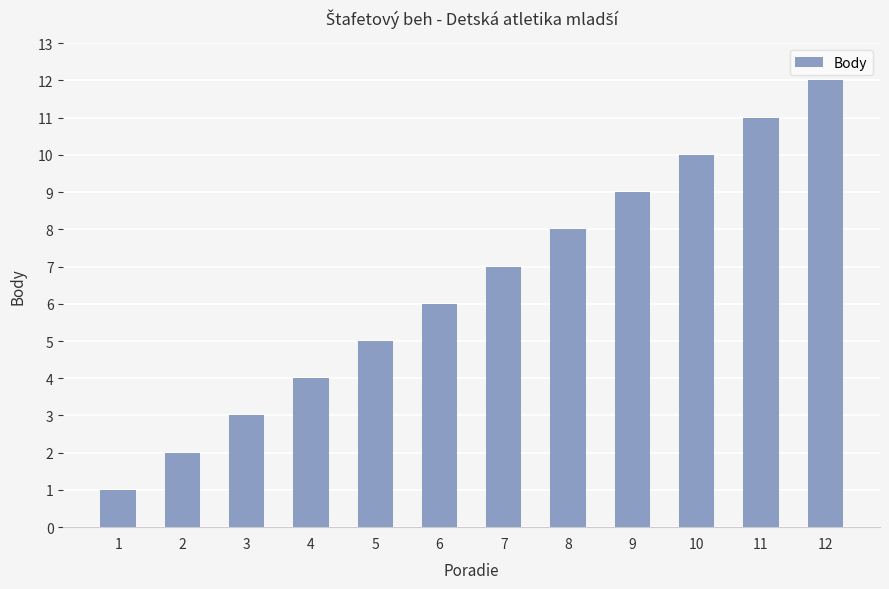

At which category does the chart reach its minimum across all series?

1